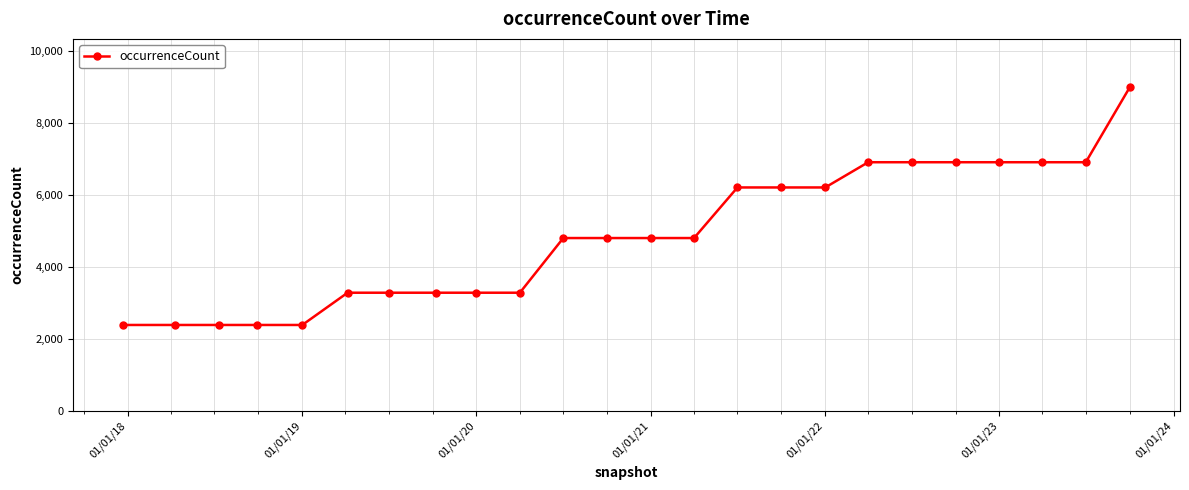

What is the minimum value shown in the chart?

2386